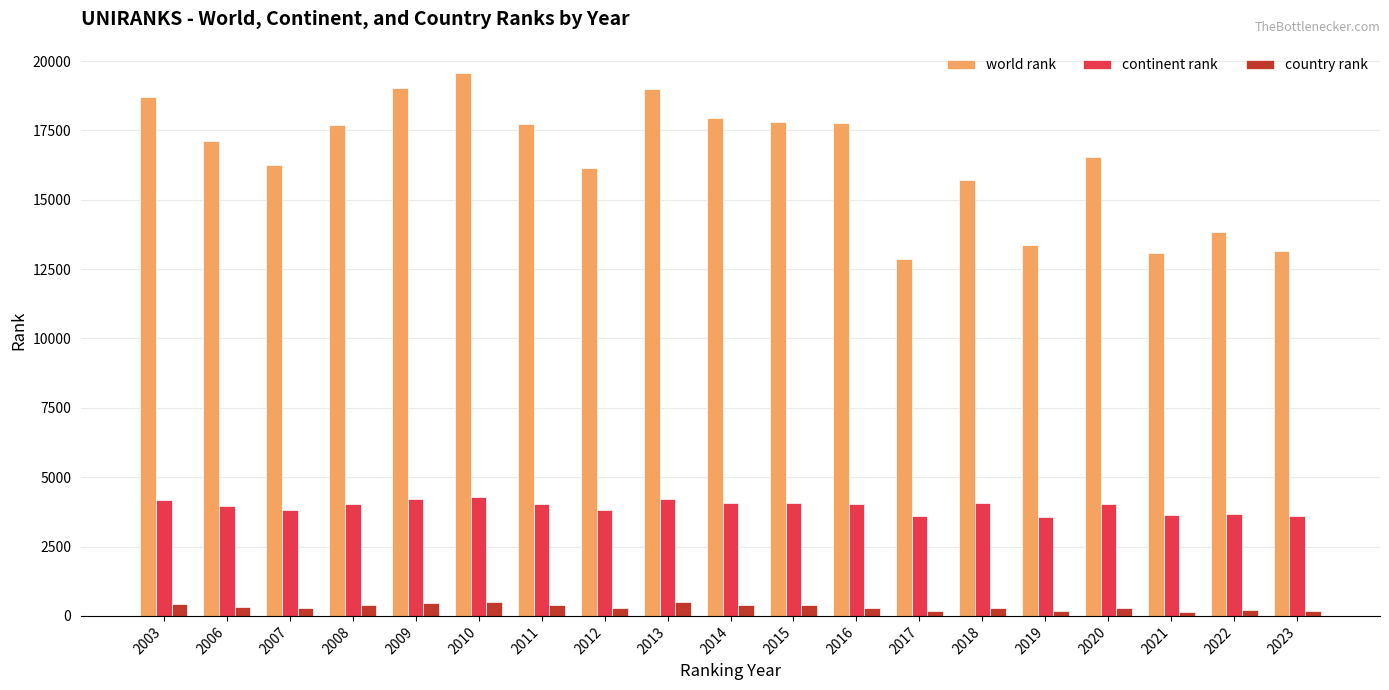

List the series in order of their peak value, highest first.

world rank, continent rank, country rank